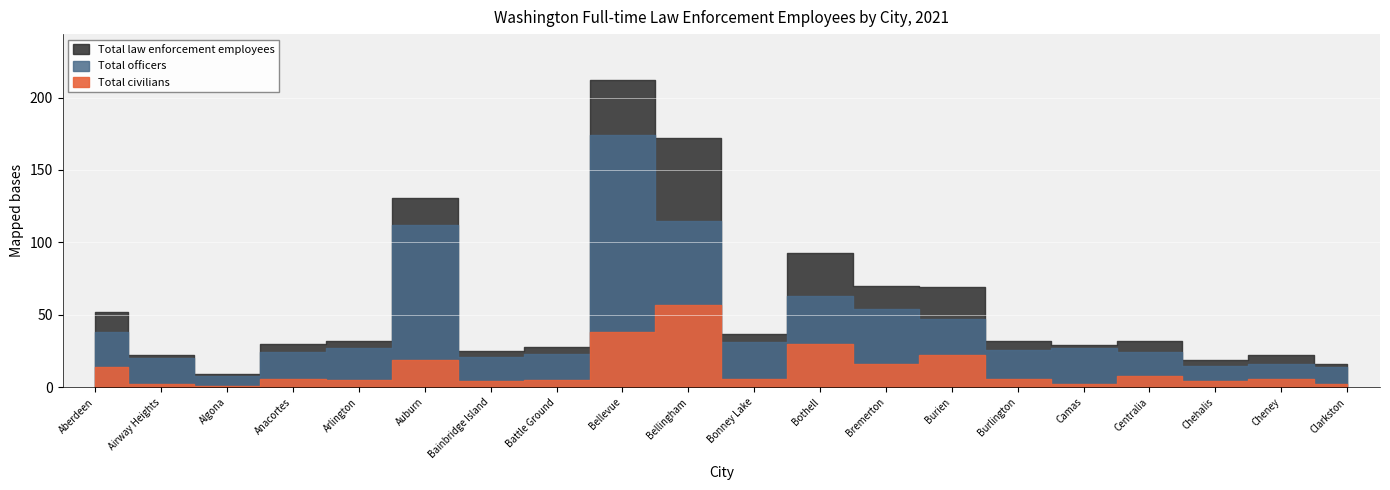

What is the value of the Total officers point at the 5th from the left?

27